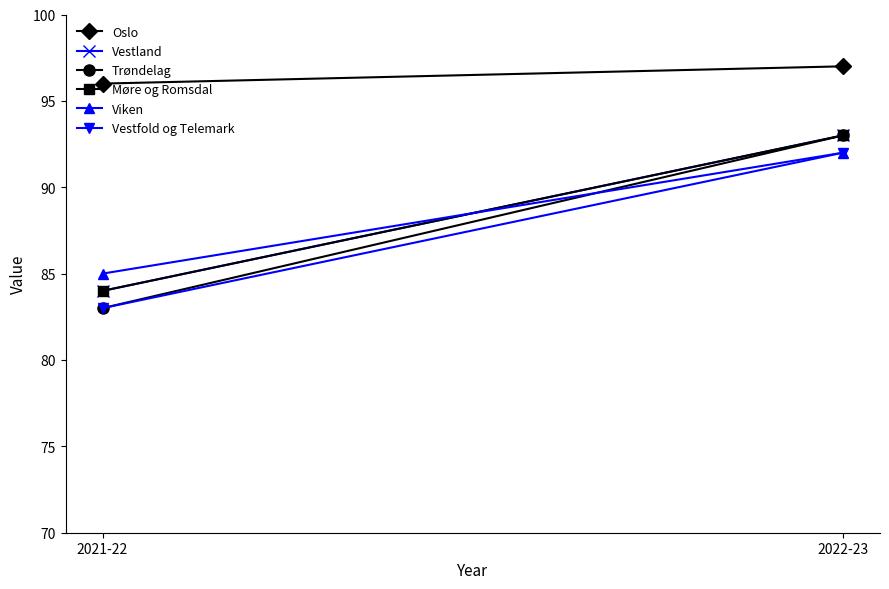

What is the sum of all Oslo values?

193